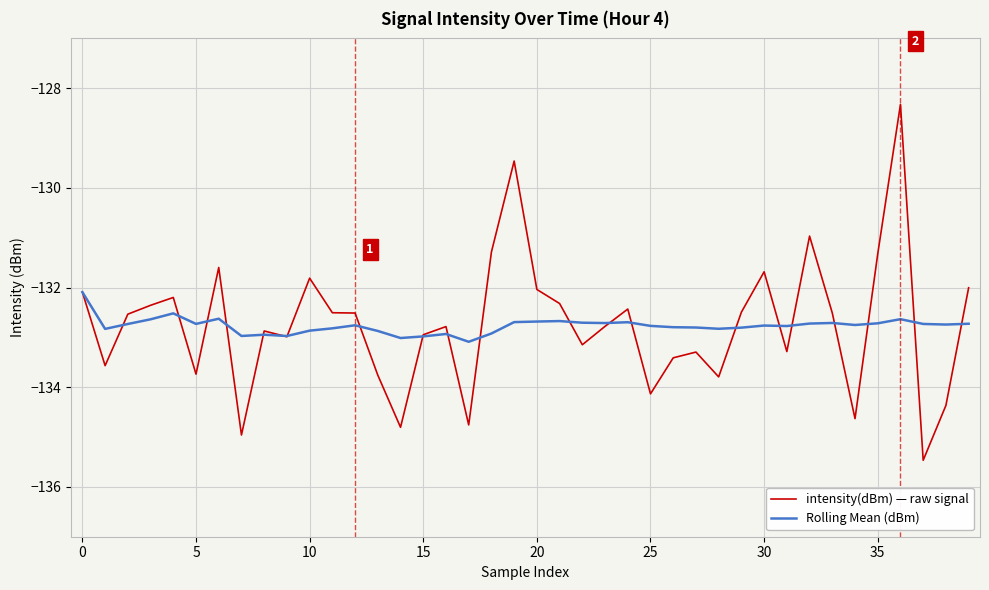

Rank the series by their maximum value, from highest to lowest.

intensity(dBm) — raw signal, Rolling Mean (dBm)